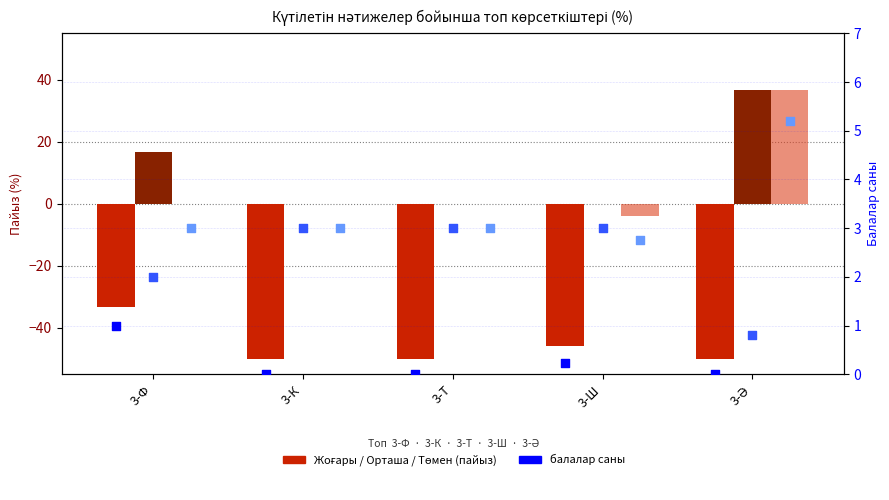

What is the total value across all series at 3-К?

-44.0